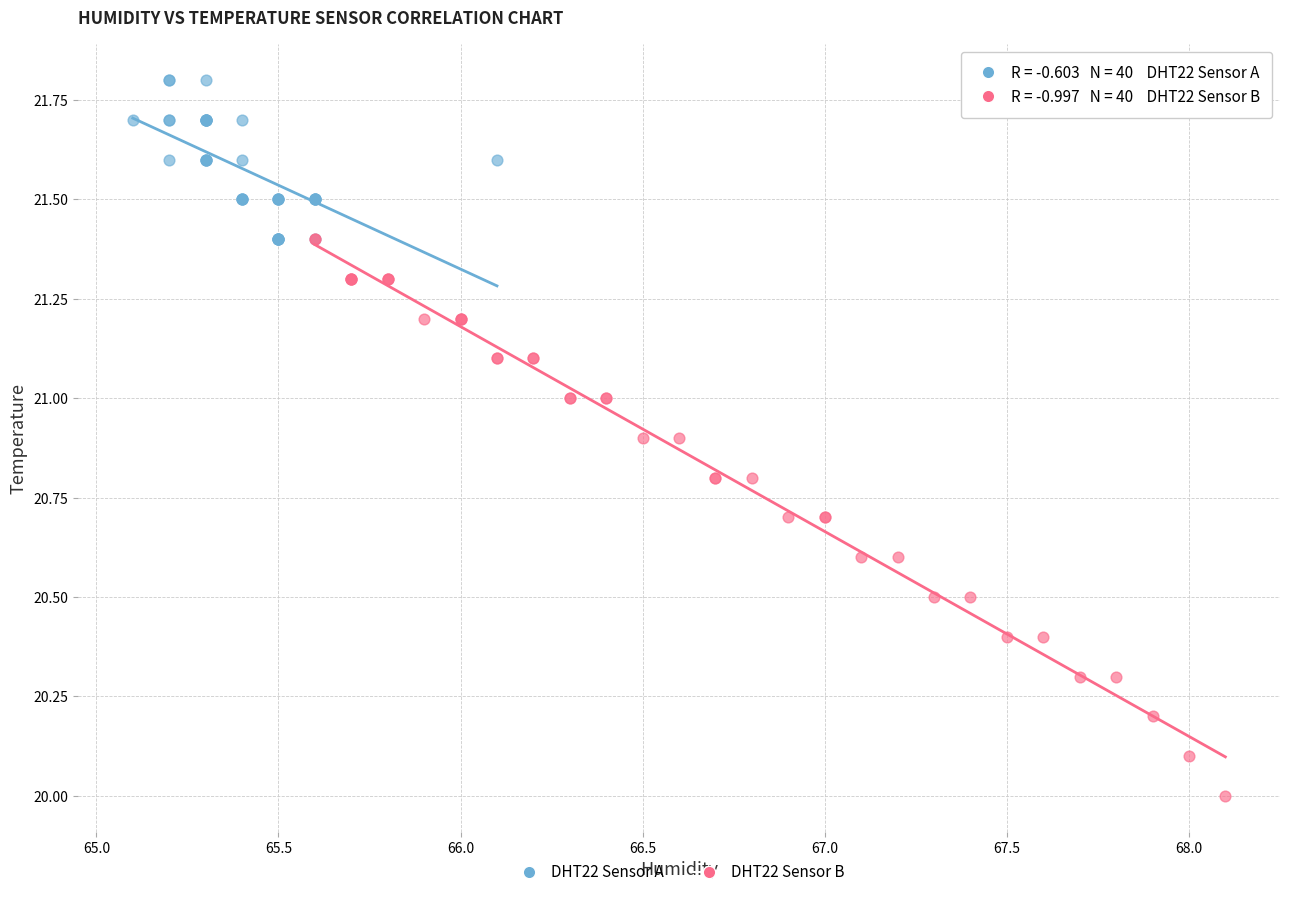

Which series reaches the maximum Y coordinate?

DHT22 Sensor A